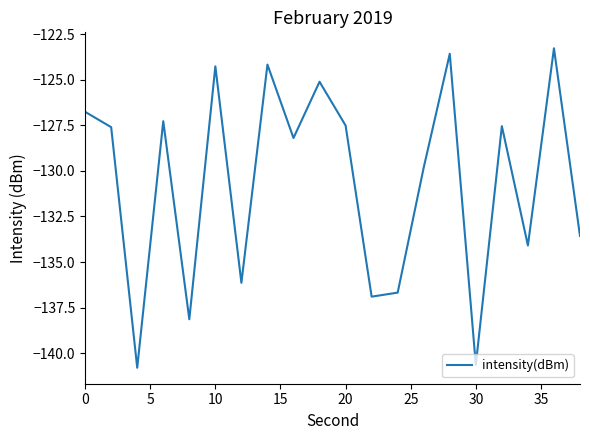

What is the smallest value displayed?

-140.8